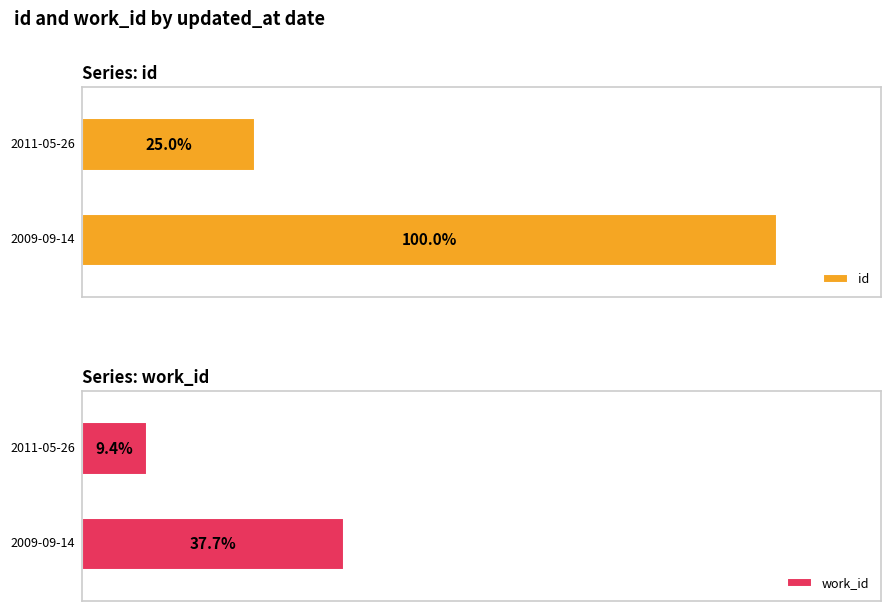

What is the sum of the work_id values at 2011-05-26 20:50:48 and 2009-09-14 19:45:30?

12106